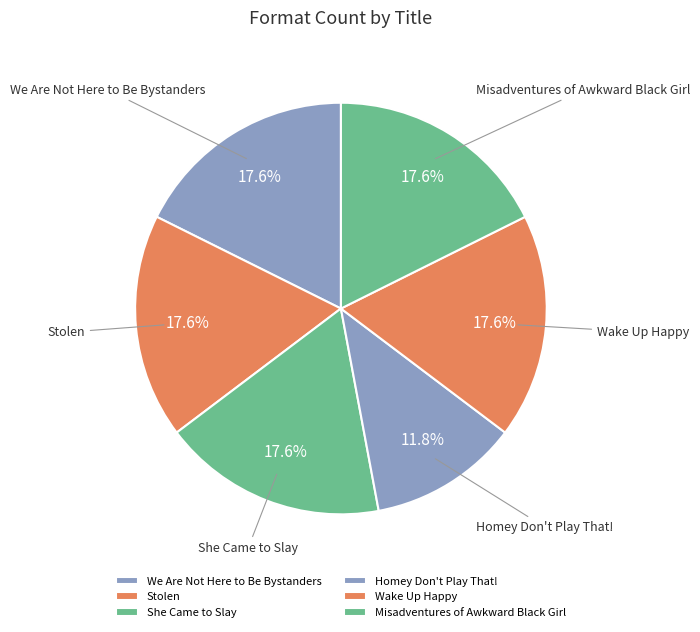

Does any single category account for the majority?

No